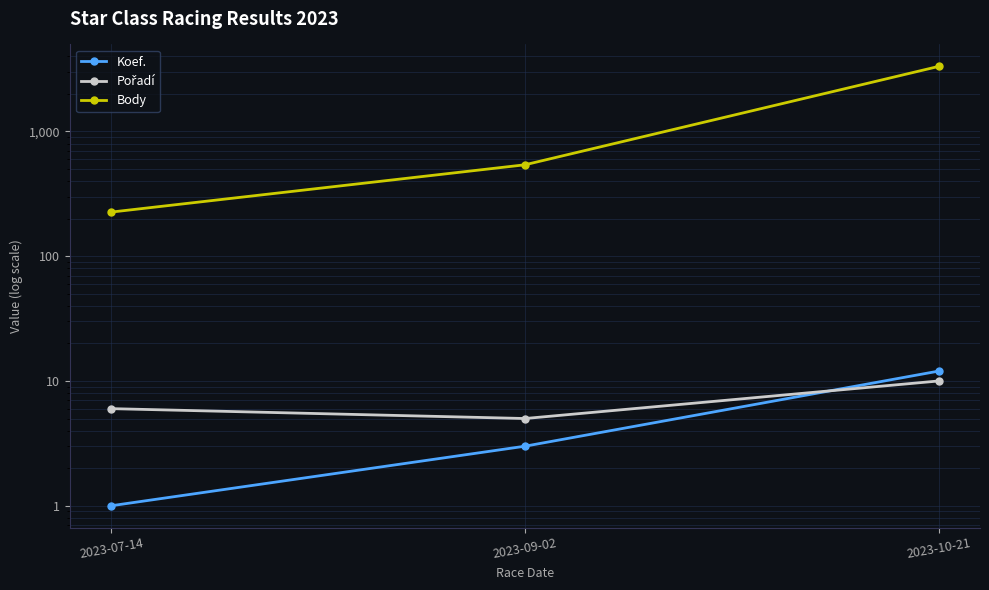

At how many categories does at least one series exceed 2174?

1